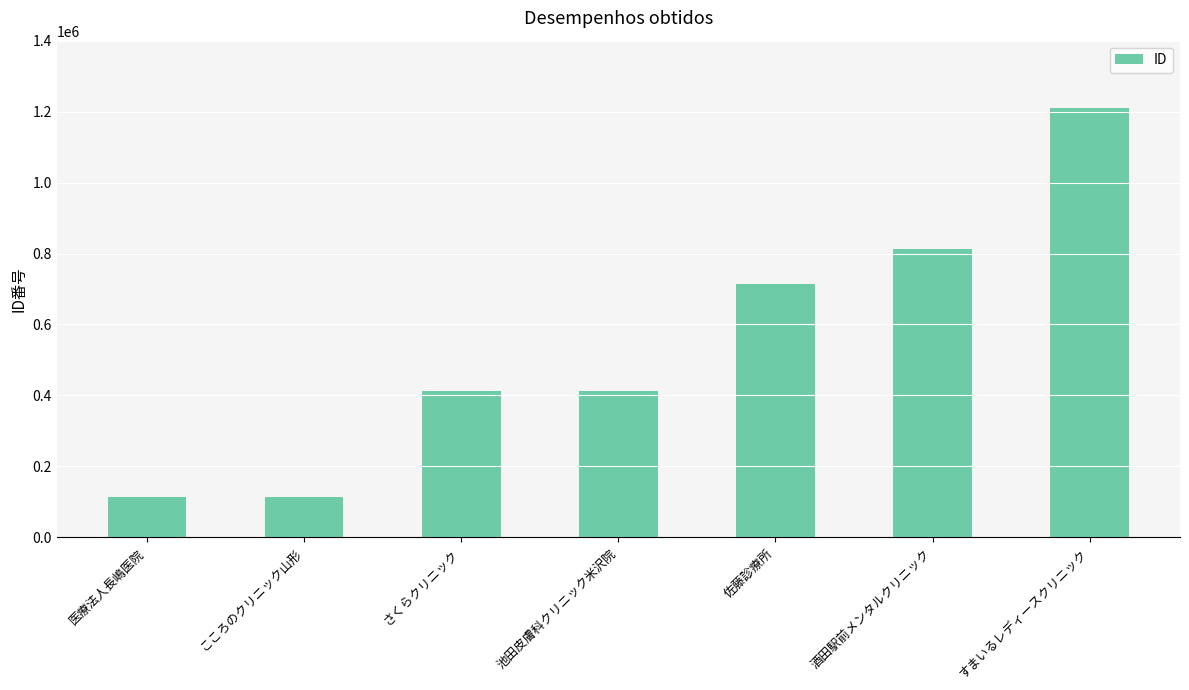

How many bars are there in total?

7